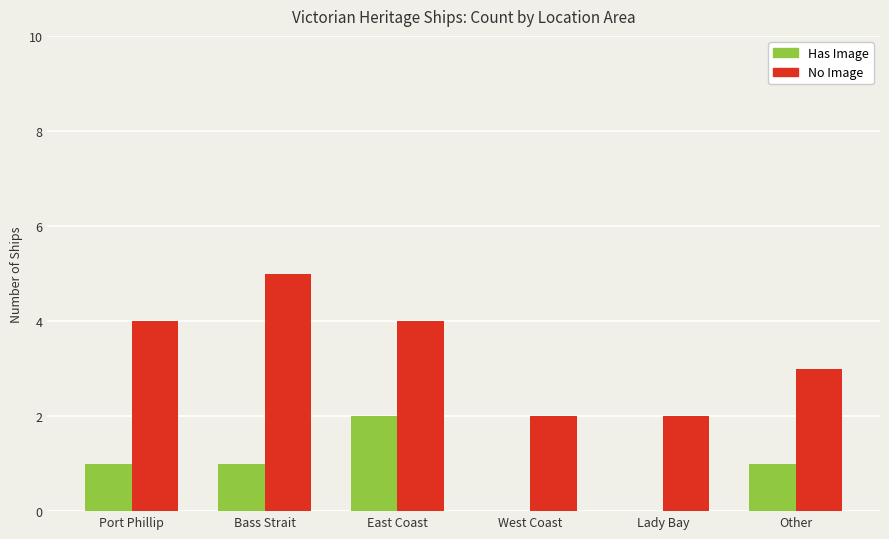

What is the greatest value displayed?

5